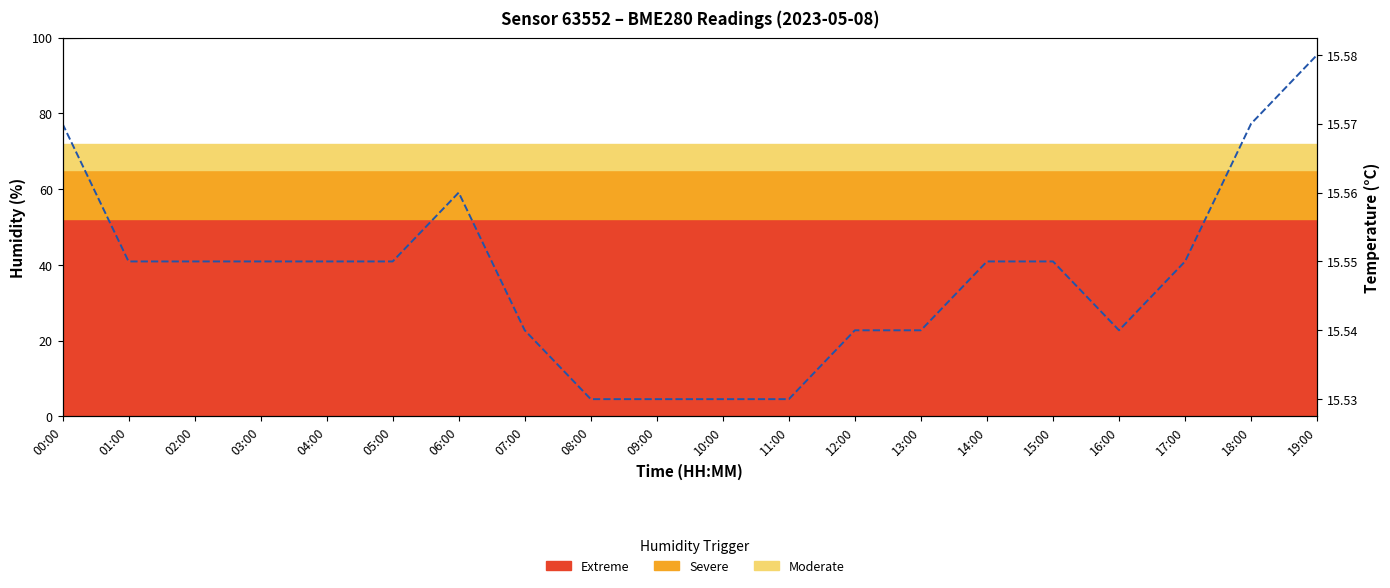

The Humidity (%) series shows 22.6 at 12:00. True or false?

False